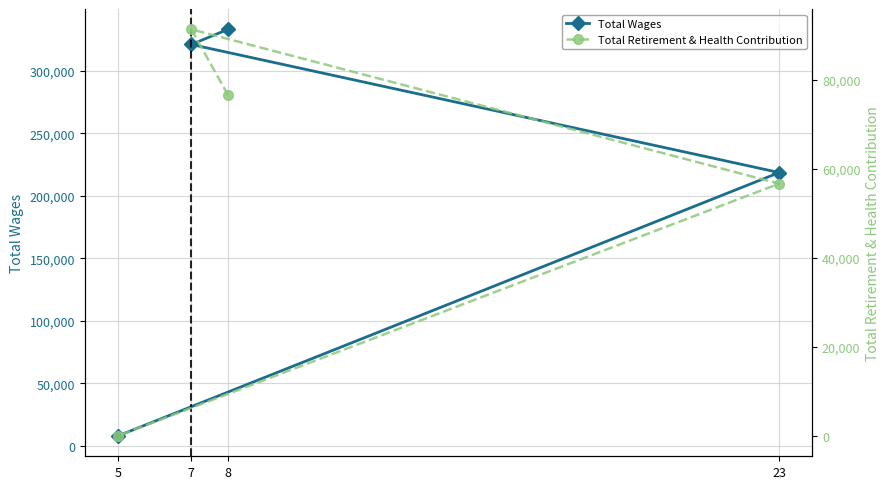

What is the spread (max minus min) of values at 7?

229858